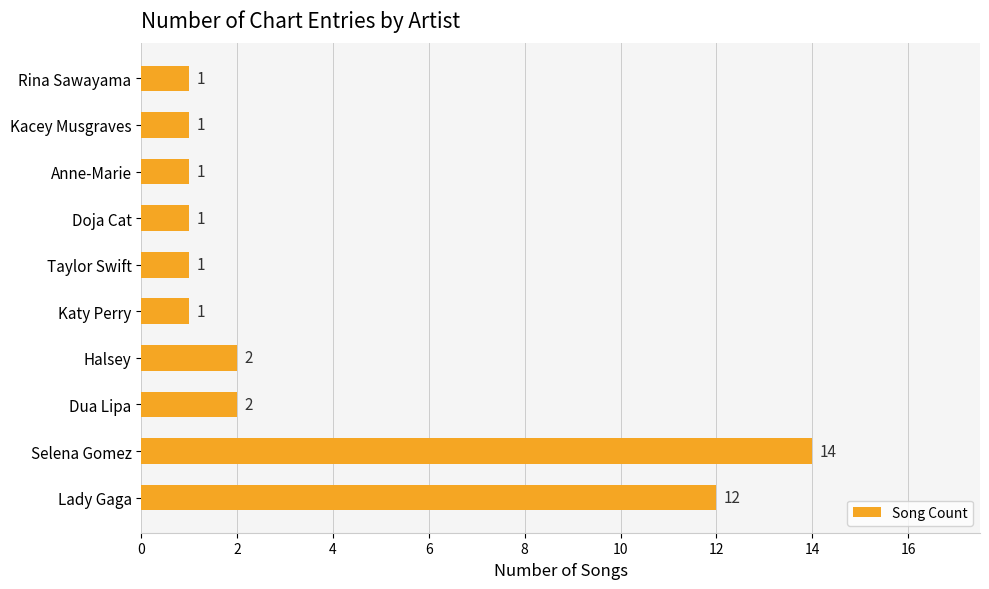

How many data points are above 1?

4